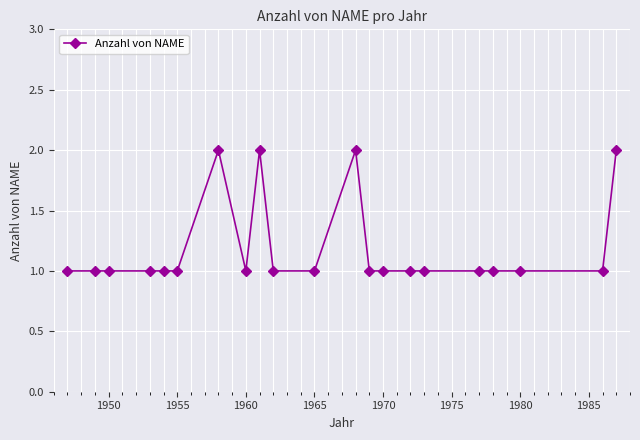

True or false: there are more than 0 points higher than both neighbors.

True